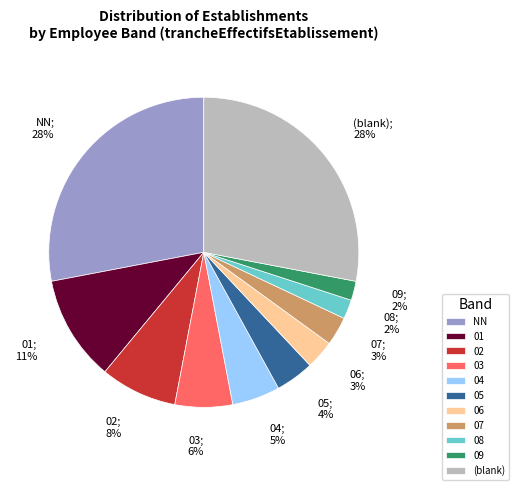

To the nearest percent, what is the difference between the largest and smallest slice percentages?

26%